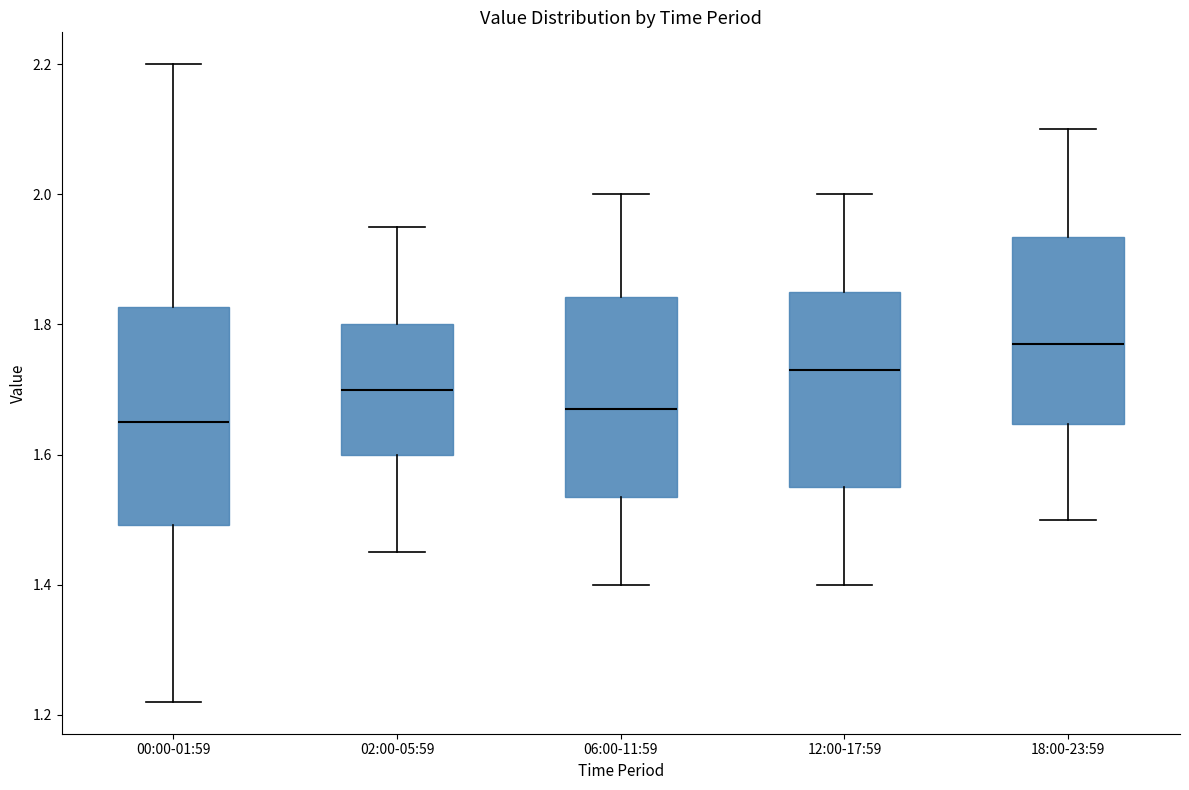

Reading left to right, transcribe this box plot: for each box, give where its median line is, the range the box spans, and where its two whiskers end, as read against the y-axis. The values are not printed on the chart, so give them approximately, as read against the axis.

00:00-01:59: median 1.66, box 1.50 to 1.82, whiskers 1.22 to 2.20
02:00-05:59: median 1.70, box 1.60 to 1.80, whiskers 1.46 to 1.96
06:00-11:59: median 1.68, box 1.54 to 1.84, whiskers 1.40 to 2.00
12:00-17:59: median 1.74, box 1.56 to 1.86, whiskers 1.40 to 2.00
18:00-23:59: median 1.78, box 1.64 to 1.94, whiskers 1.50 to 2.10